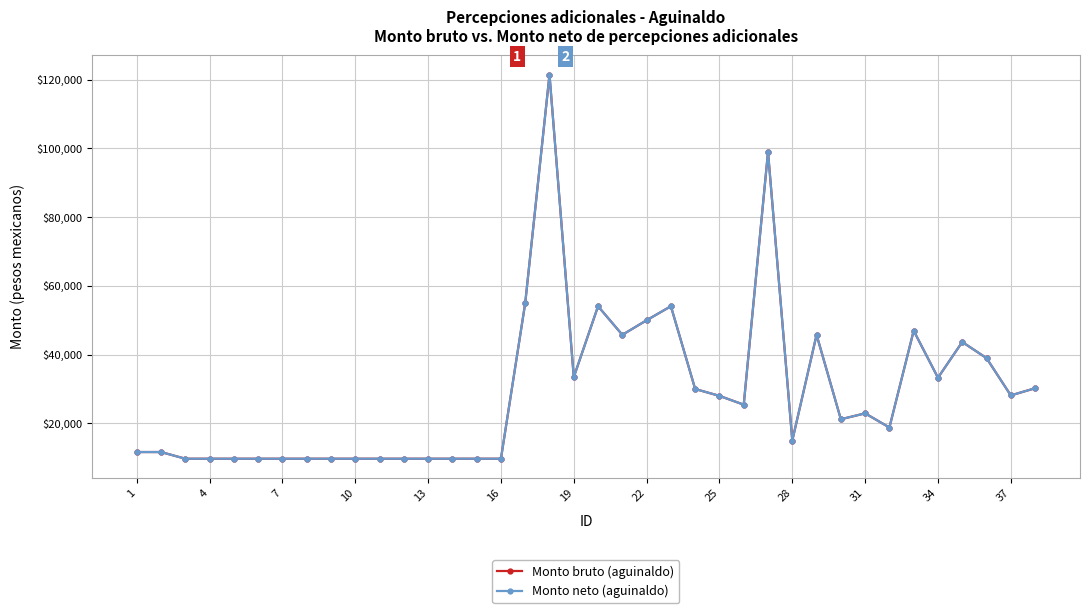

What is the value of the Monto bruto (aguinaldo) point at the 36th from the left?

38988